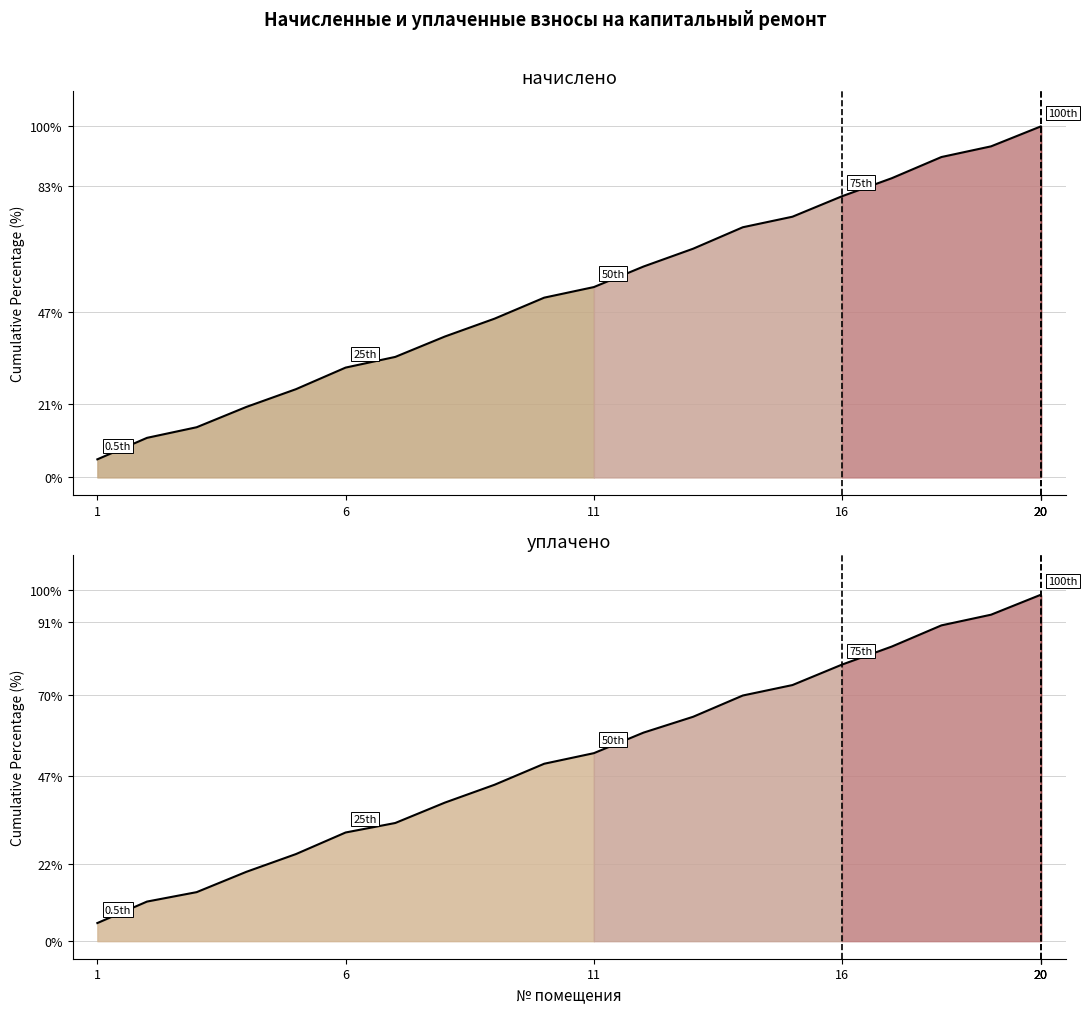

The value at 20 is 171.6. True or false?

False